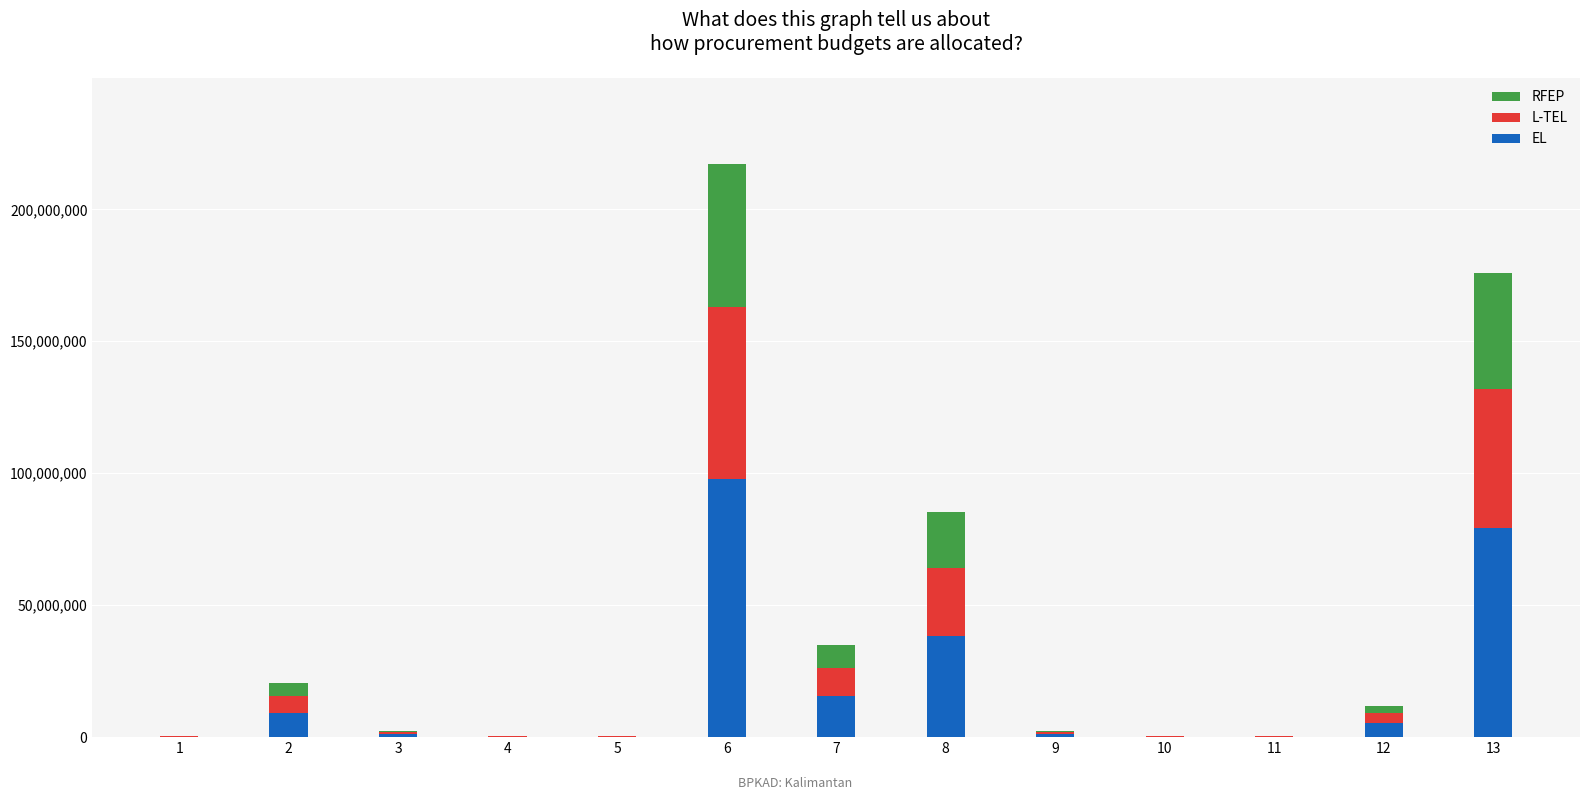

What is the sum of all EL values?

248790600